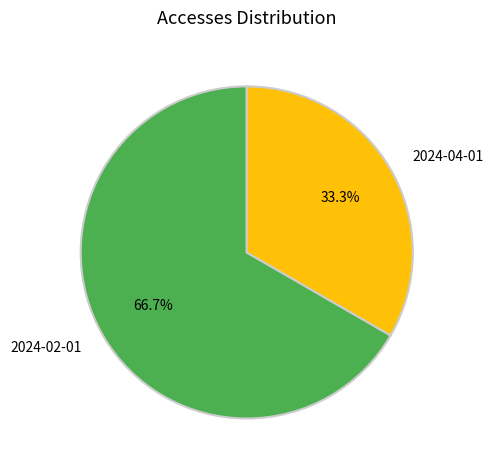

How many slices are in this pie chart?

2